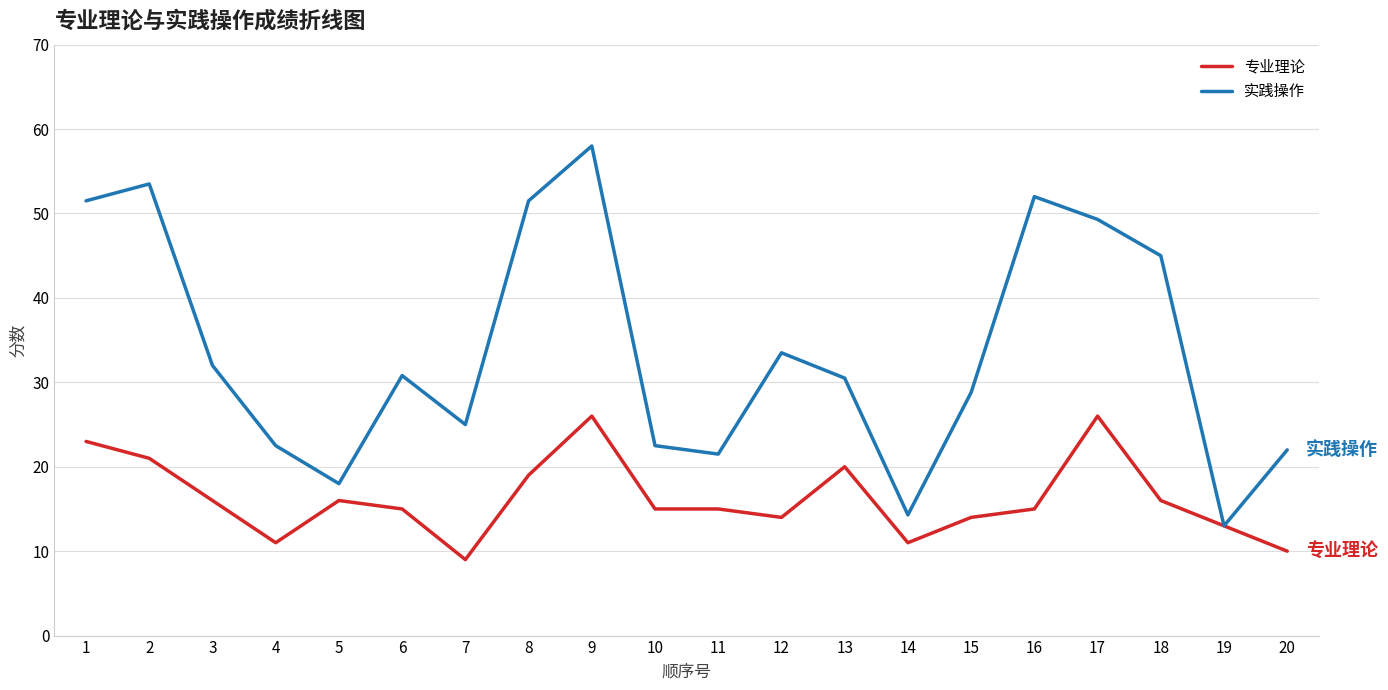

What is the difference between the maximum and minimum values in the 实践操作 series?

45.0